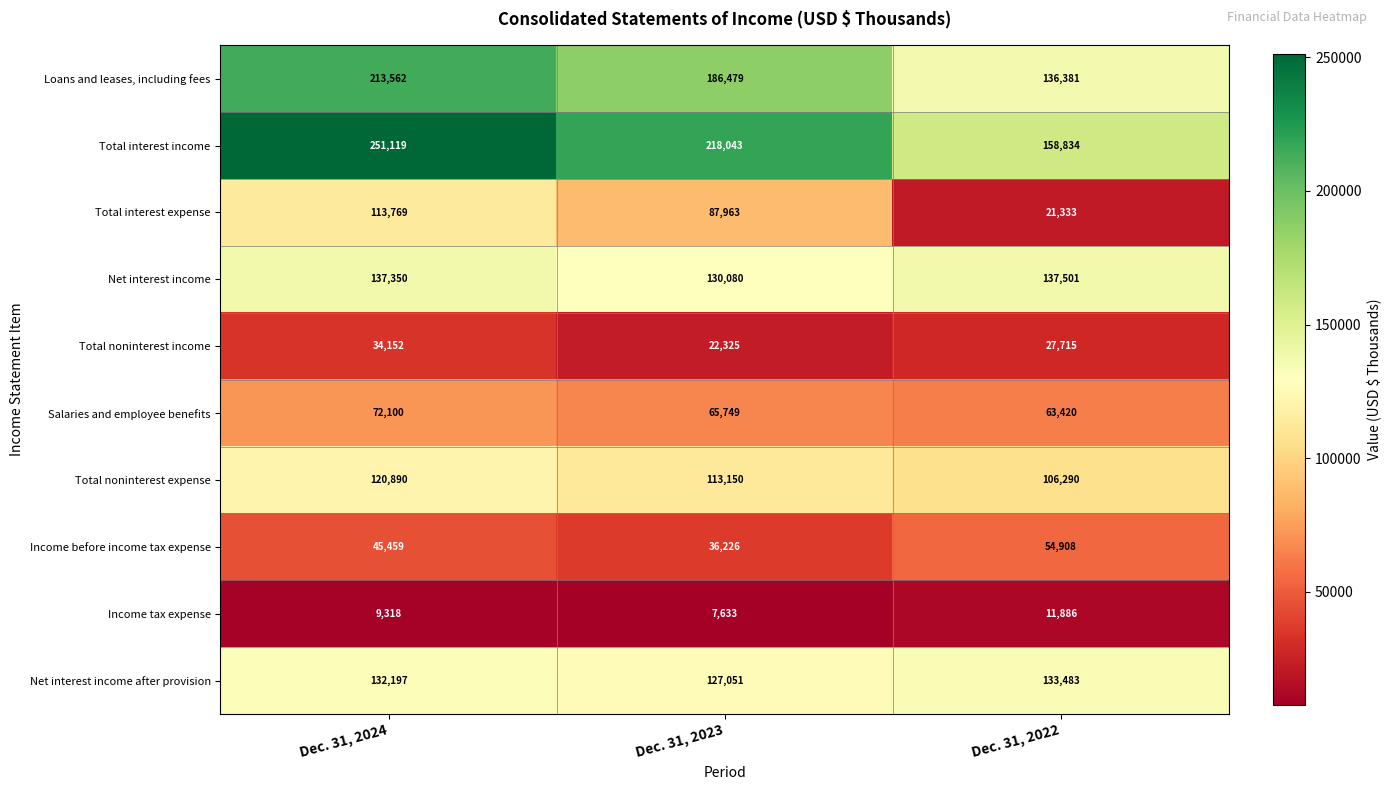

Where is Total noninterest expense nearest to the value 113590?

Dec. 31, 2023